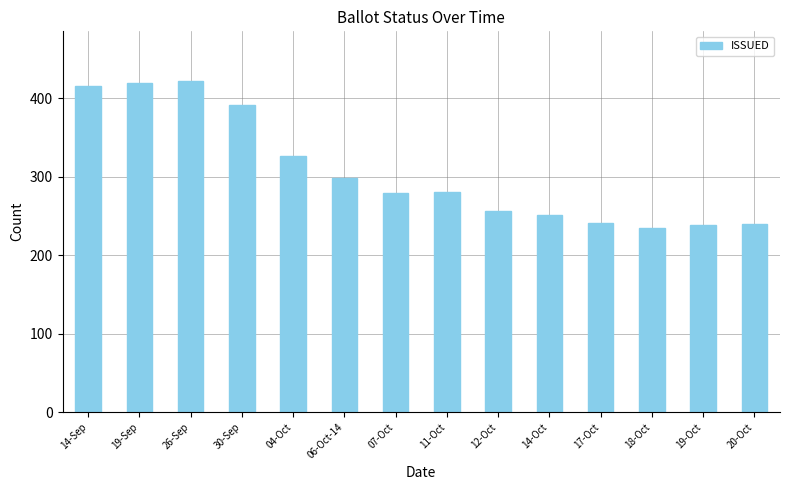

What is the smallest value displayed?

235